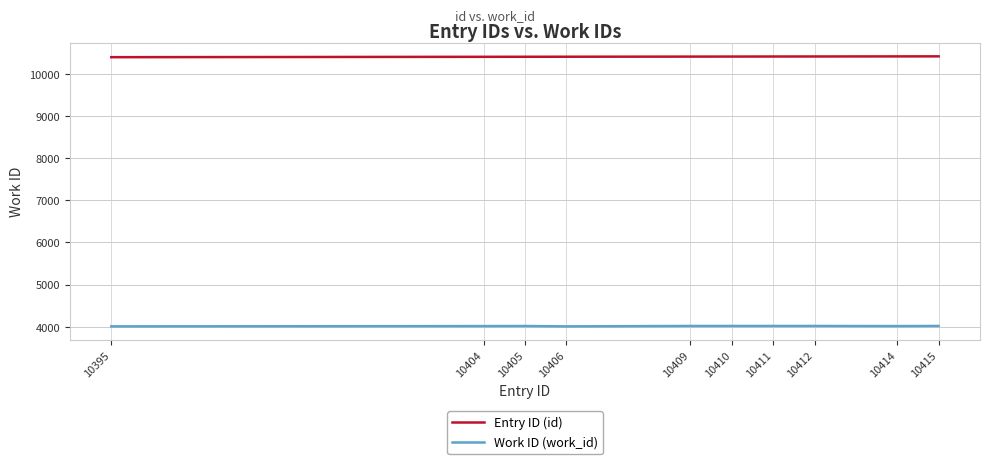

True or false: Entry ID (id) and Work ID (work_id) cross at least once.

False